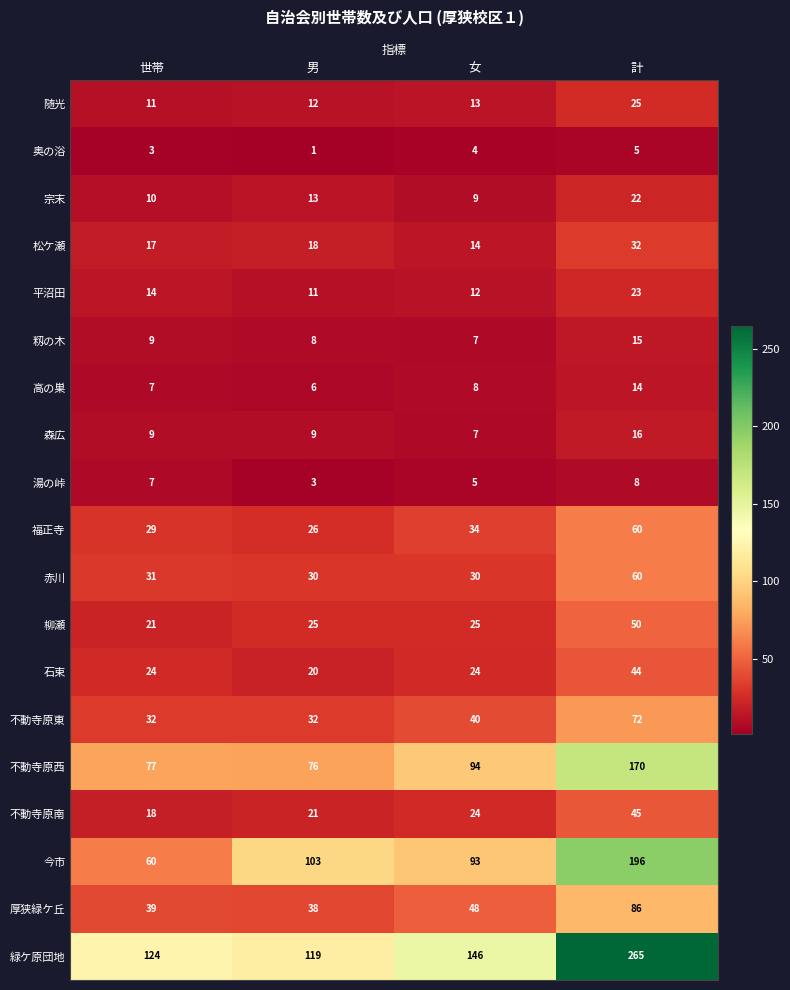

Which series has the largest range (max minus min)?

緑ケ原団地